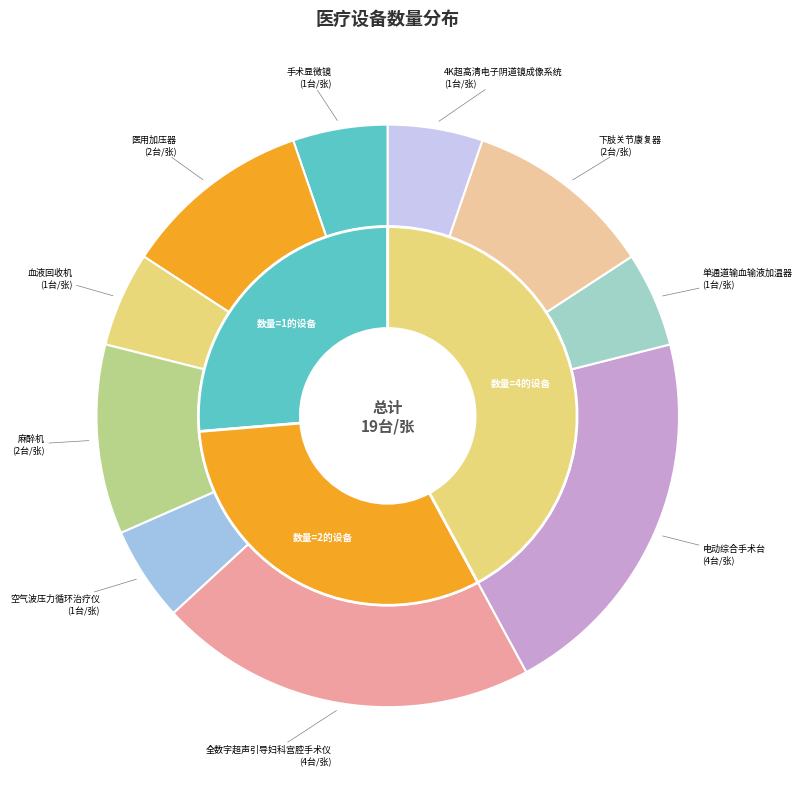

Is there any slice that represents more than half of the pie?

No